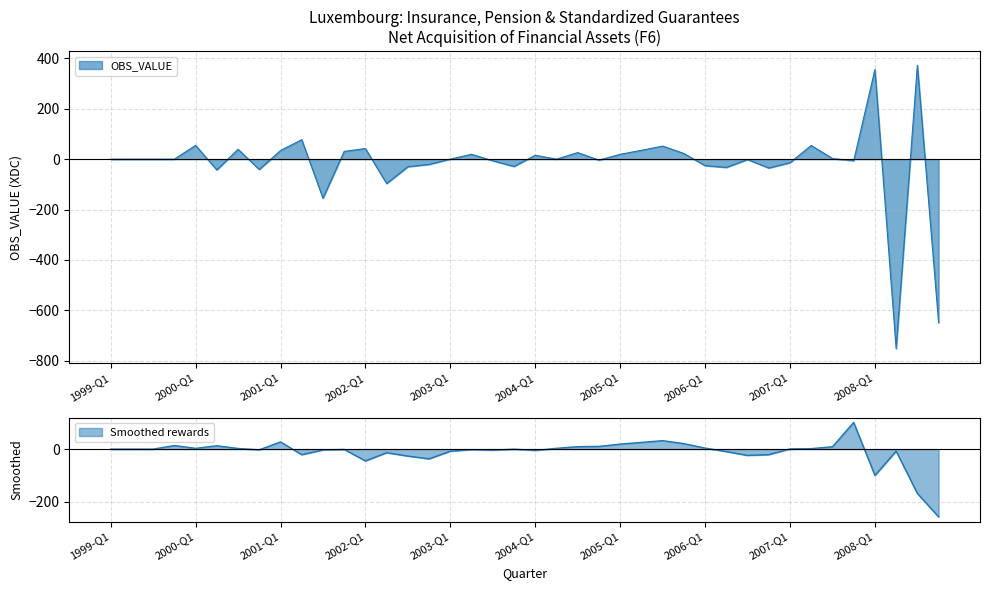

Reading right to left, transcribe all the data shown in this chart.

2008-Q4=-648.9	2008-Q3=372.1	2008-Q2=-751.6	2008-Q1=355.3	2007-Q4=-6.2	2007-Q3=2.5	2007-Q2=54.3	2007-Q1=-14.2	2006-Q4=-35.2	2006-Q3=-1.5	2006-Q2=-32.8	2006-Q1=-25.8	2005-Q4=22.5	2005-Q3=51.9	2005-Q2=35.1	2005-Q1=19.2	2004-Q4=-3.9	2004-Q3=26.0	2004-Q2=0.1	2004-Q1=15.4	2003-Q4=-29.0	2003-Q3=-6.5	2003-Q2=19.4	2003-Q1=0.3	2002-Q4=-20.9	2002-Q3=-30.0	2002-Q2=-96.8	2002-Q1=42.0	2001-Q4=30.9	2001-Q3=-154.9	2001-Q2=77.4	2001-Q1=34.2	2000-Q4=-41.0	2000-Q3=39.1	2000-Q2=-42.7	2000-Q1=54.7	1999-Q4=0.0	1999-Q3=0.0	1999-Q2=0.0	1999-Q1=0.0